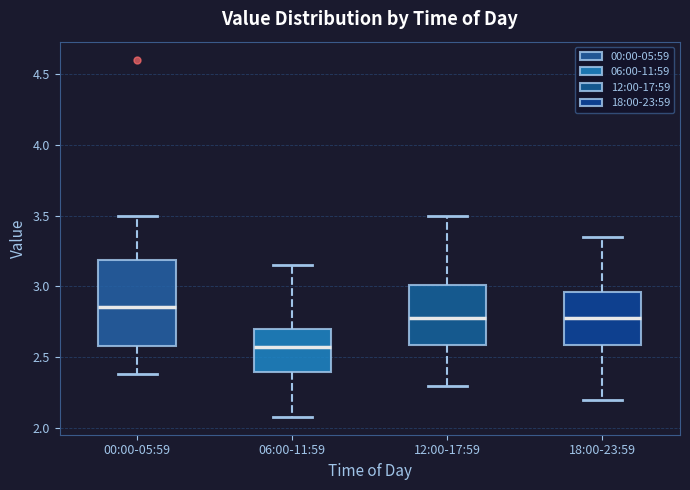

Reading left to right, transcribe this box plot: for each box, give where its median line is, the range the box spans, and where its two whiskers end, as read against the y-axis. The values are not printed on the chart, so give them approximately, as read against the axis.

00:00-05:59: median 2.85, box 2.60 to 3.20, whiskers 2.40 to 3.50
06:00-11:59: median 2.60, box 2.40 to 2.70, whiskers 2.10 to 3.15
12:00-17:59: median 2.80, box 2.60 to 3.00, whiskers 2.30 to 3.50
18:00-23:59: median 2.80, box 2.60 to 2.95, whiskers 2.20 to 3.35